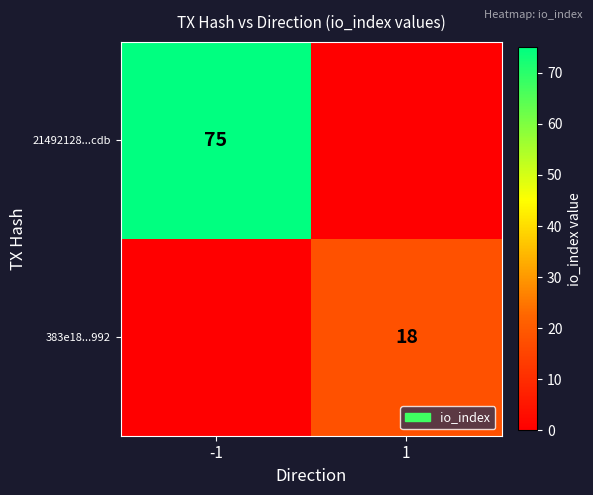

Which category has the lowest value across all series?

1